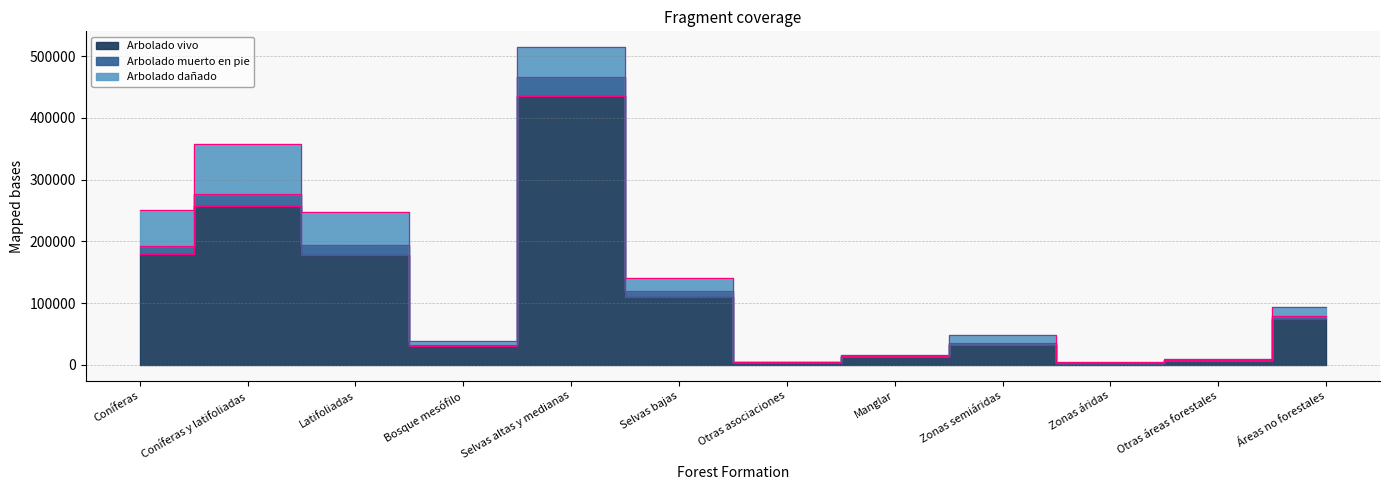

At which category is the sum across all series the highest?

Selvas altas y medianas